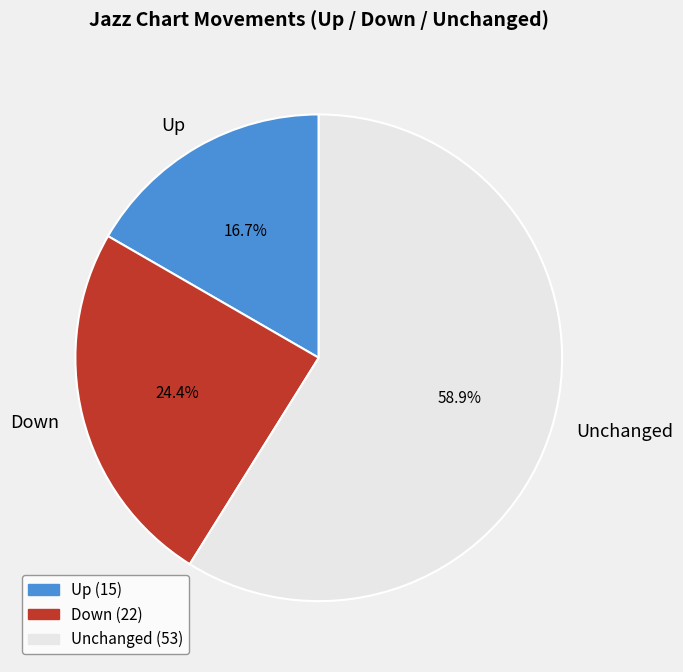

Rank the categories by value from highest to lowest.

Unchanged, Down, Up